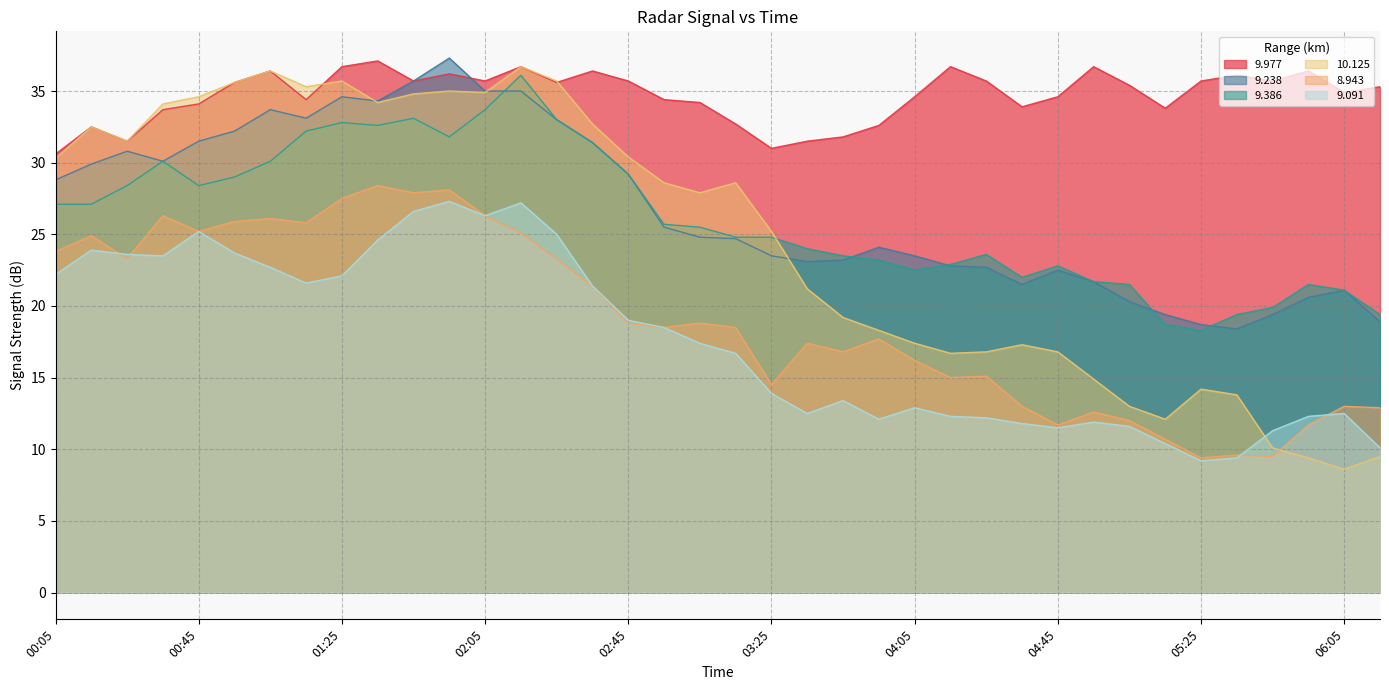

Reading left to right, what are all the values shown in this chart?

9.977: 30.6	32.5	31.5	33.7	34.1	35.6	36.4	34.4	36.7	37.1	35.7	36.2	35.7	36.7	35.6	36.4	35.7	34.4	34.2	32.7	31.0	31.5	31.8	32.6	34.6	36.7	35.7	33.9	34.6	36.7	35.4	33.8	35.7	36.1	35.7	36.4	34.9	35.3
9.238: 28.8	29.9	30.8	30.1	31.5	32.2	33.7	33.1	34.6	34.3	35.7	37.3	35.0	35.0	33.0	31.4	29.2	25.5	24.8	24.7	23.5	23.1	23.2	24.1	23.5	22.8	22.7	21.5	22.5	21.7	20.3	19.4	18.7	18.4	19.4	20.6	21.1	18.9
9.386: 27.1	27.1	28.4	30.1	28.4	29.0	30.1	32.2	32.8	32.6	33.1	31.8	33.7	36.1	33.0	31.4	29.2	25.7	25.5	24.8	24.8	24.0	23.5	23.2	22.5	22.9	23.6	22.0	22.8	21.7	21.5	18.7	18.3	19.4	19.9	21.5	21.1	19.4
10.125: 30.3	32.5	31.5	34.1	34.6	35.6	36.4	35.3	35.7	34.2	34.8	35.0	34.9	36.7	35.7	32.7	30.4	28.6	27.9	28.6	25.2	21.2	19.2	18.3	17.4	16.7	16.8	17.3	16.8	14.9	13.0	12.1	14.2	13.8	10.1	9.4	8.6	9.5
8.943: 23.8	24.9	23.3	26.3	25.2	25.9	26.1	25.8	27.5	28.4	27.9	28.1	26.3	25.1	23.3	21.4	18.8	18.5	18.8	18.5	14.5	17.4	16.8	17.7	16.2	15.0	15.1	13.0	11.7	12.6	12.0	10.7	9.4	9.6	9.5	11.7	13.0	12.9
9.091: 22.2	23.9	23.6	23.5	25.2	23.7	22.7	21.6	22.1	24.6	26.6	27.3	26.3	27.2	25.0	21.4	19.0	18.5	17.4	16.7	13.9	12.5	13.4	12.1	12.9	12.3	12.2	11.8	11.5	11.9	11.6	10.4	9.2	9.4	11.3	12.3	12.5	10.1